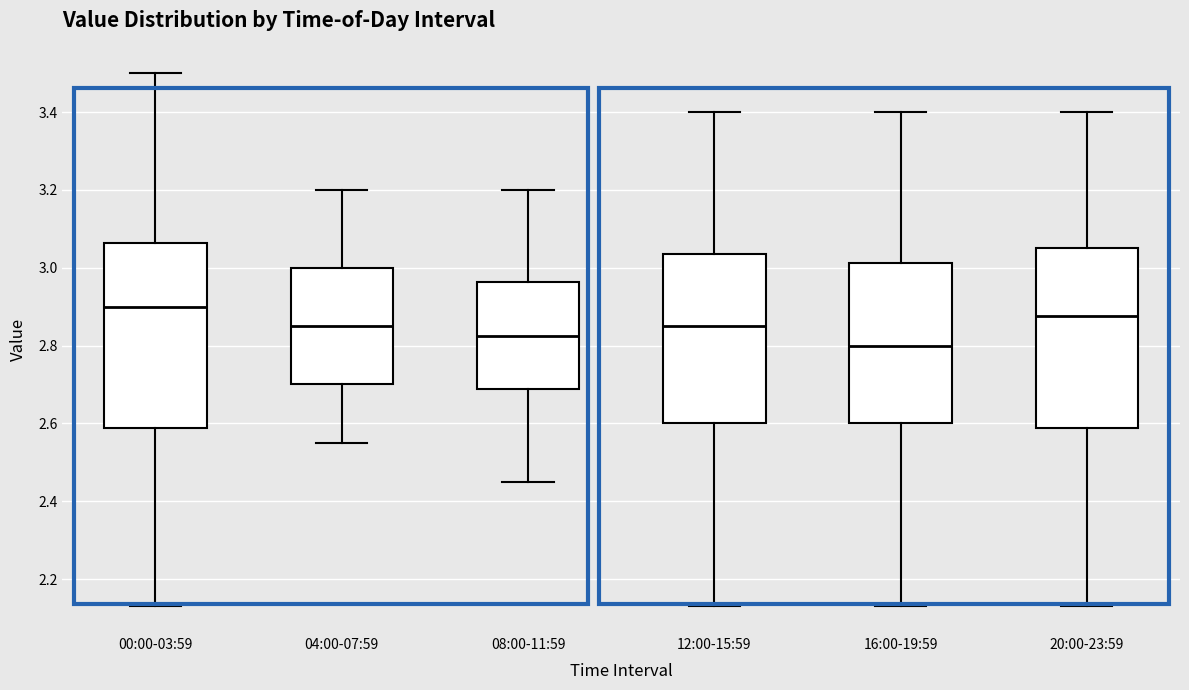

Which box's median line is the highest?

00:00-03:59